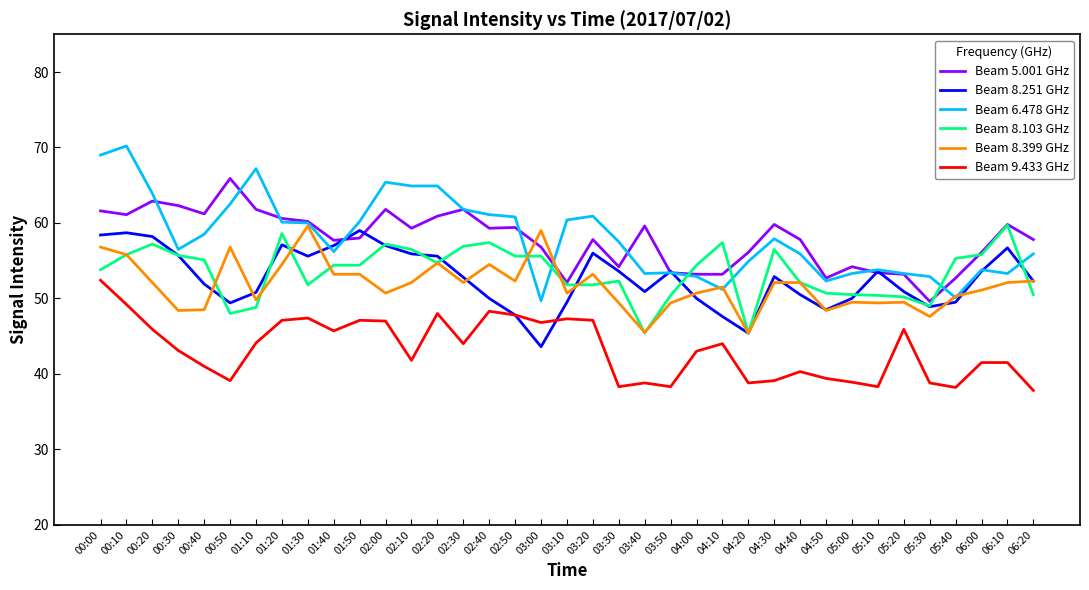

Where is the first local maximum for Beam 8.103 GHz?

00:20